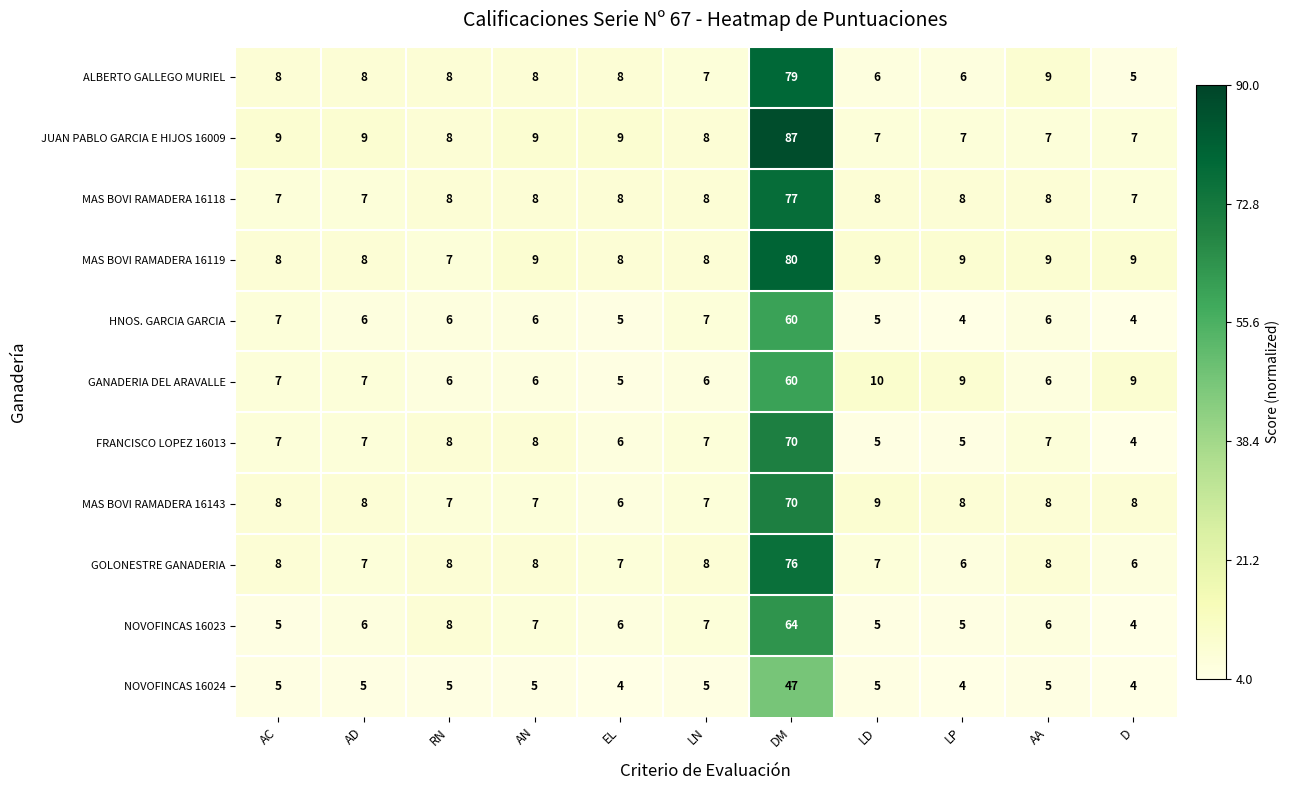

What is the greatest value displayed?

87